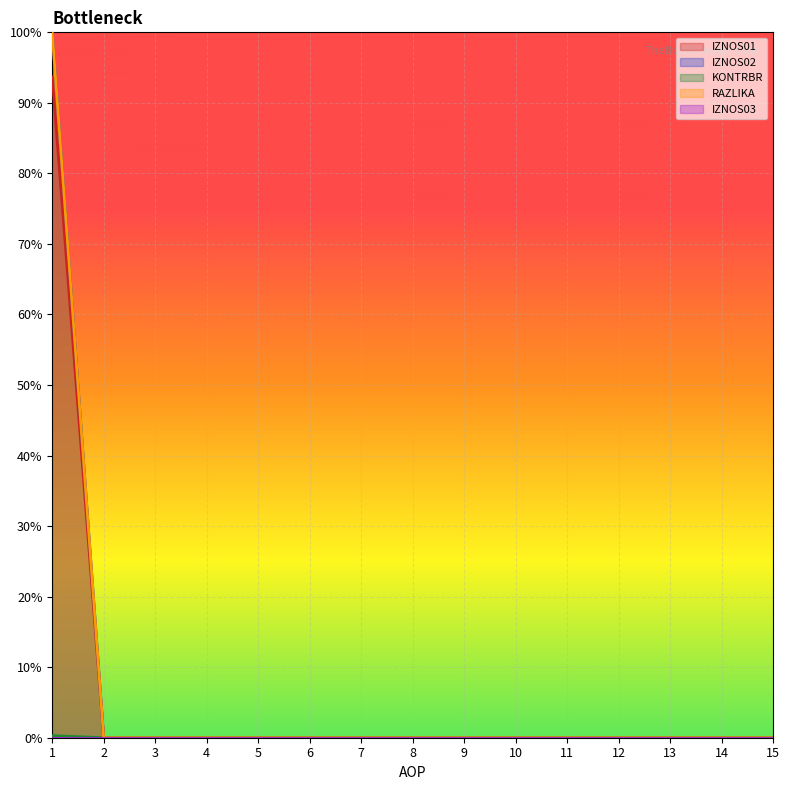

Which series changed the most between 3 and 4?

IZNOS01